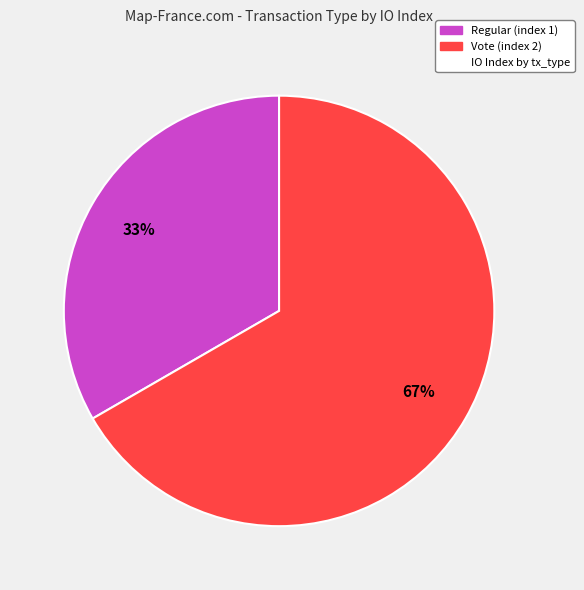

Does any single category account for the majority?

Yes